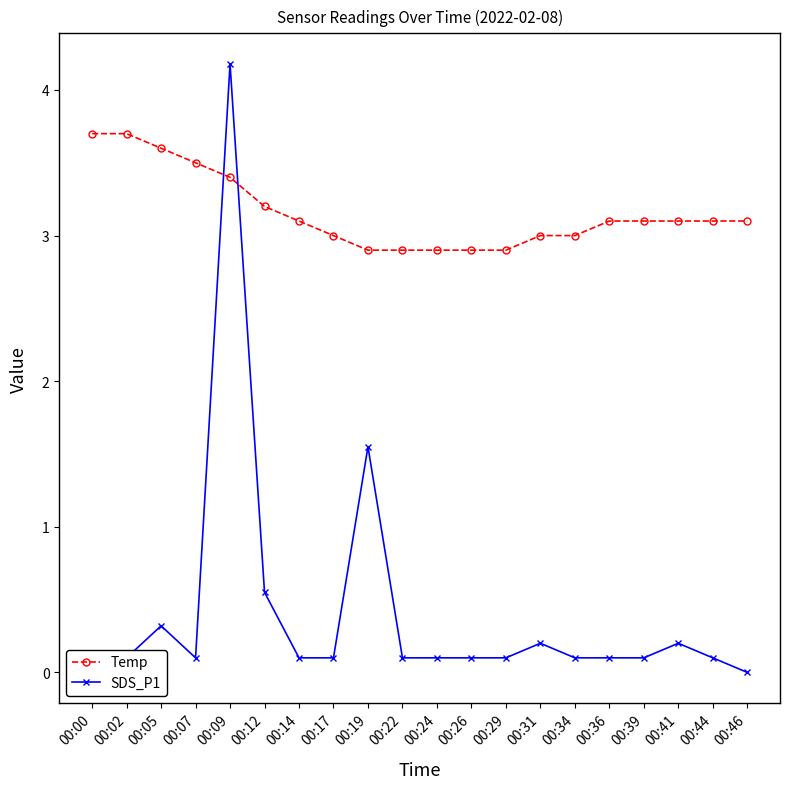

What is the value of the Temp point at the 2nd from the left?

3.7